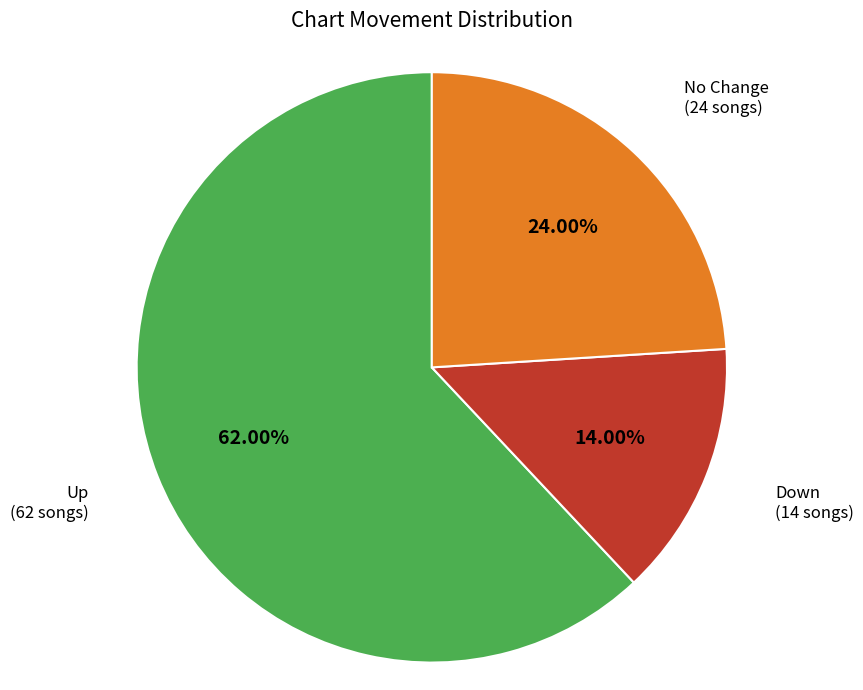

To the nearest percent, what is the difference between the largest and smallest slice percentages?

48%